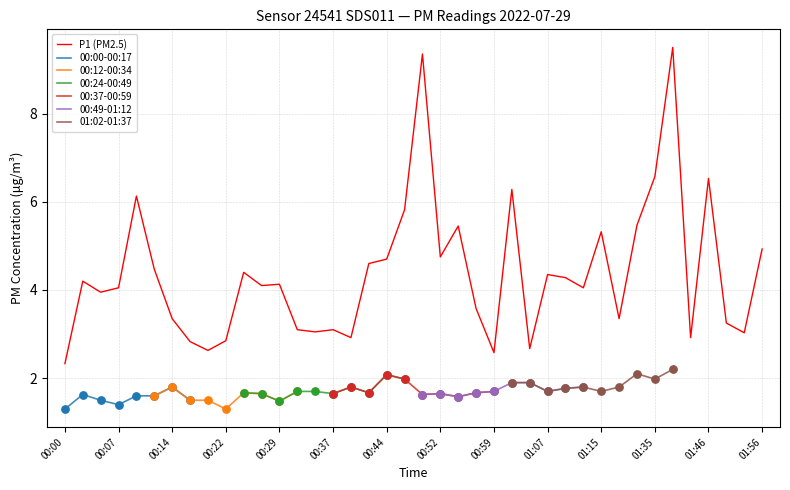

The P1 (PM2.5) series shows 3.1 at 00:37. True or false?

True